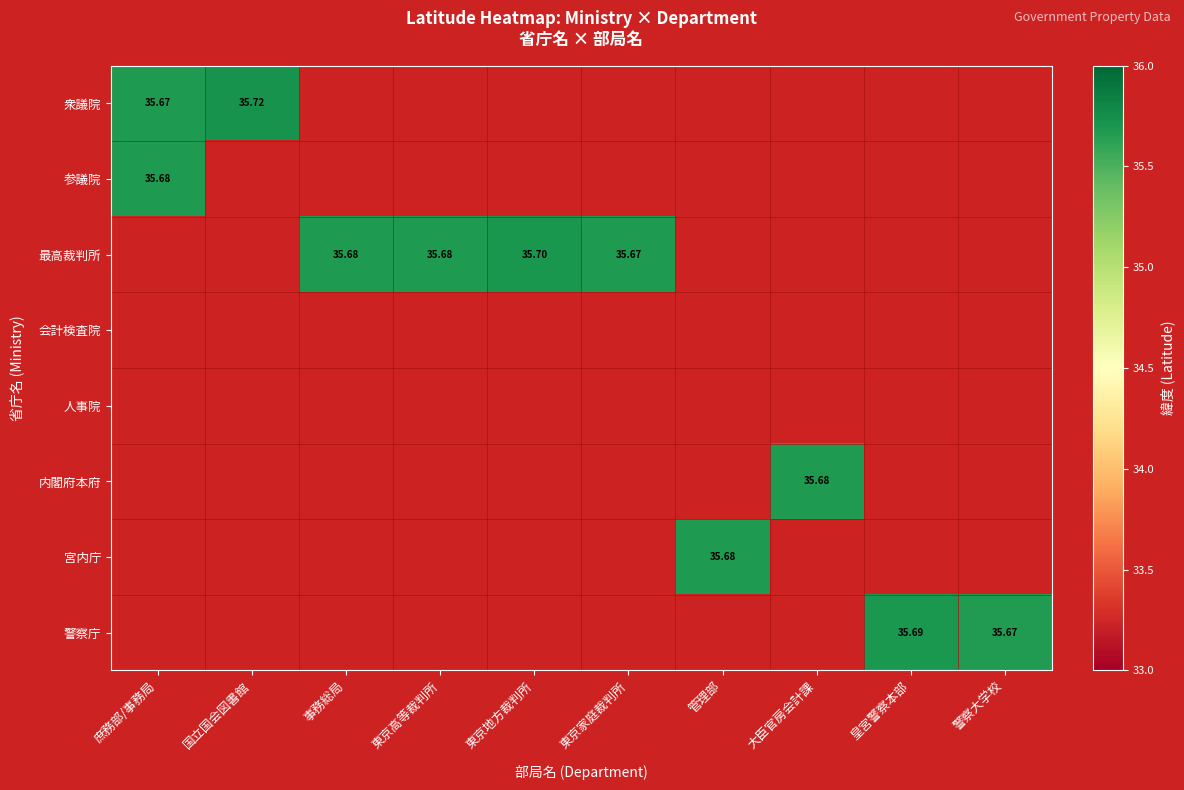

List the labels in order of 会計検査院 value, largest first.

庶務部/事務局, 国立国会図書館, 事務総局, 東京高等裁判所, 東京地方裁判所, 東京家庭裁判所, 管理部, 大臣官房会計課, 皇宮警察本部, 警察大学校